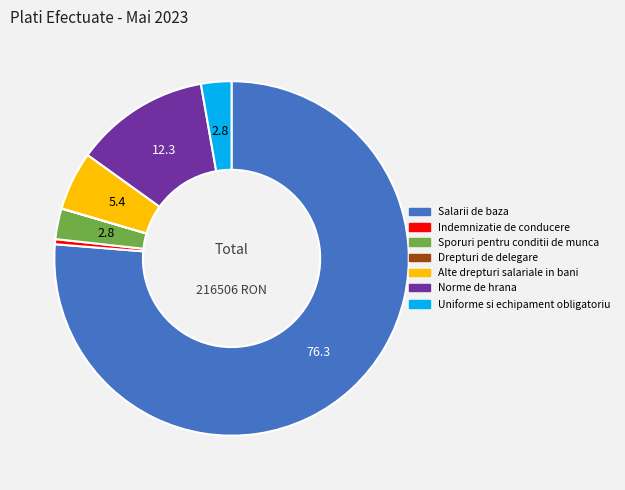

Combined, do Sporuri pentru conditii de munca and Salarii de baza account for over 50%?

Yes